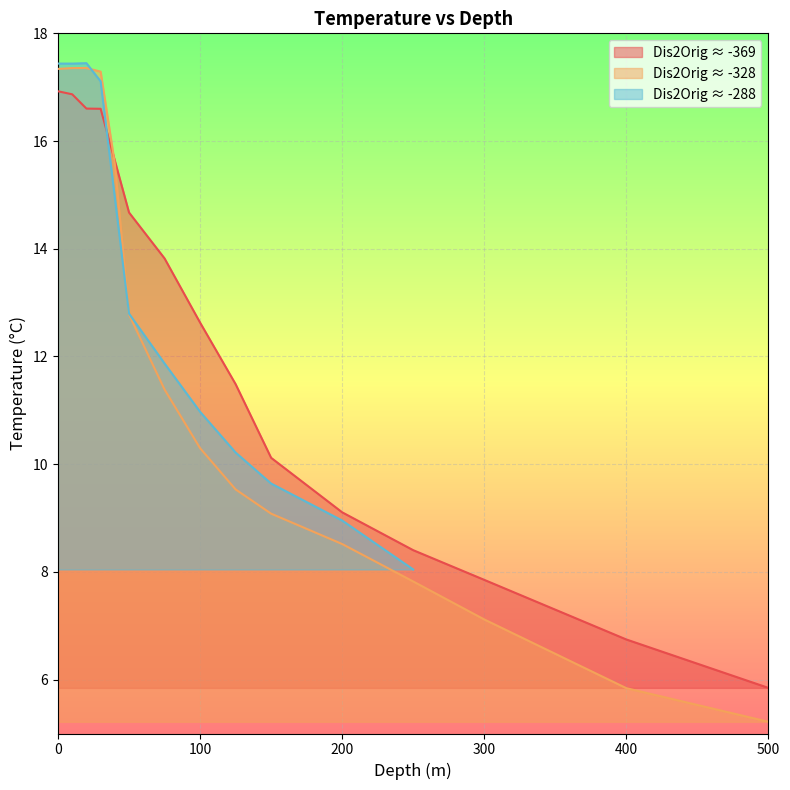

What is the highest value of the Dis2Orig ≈ -369 series?

16.9